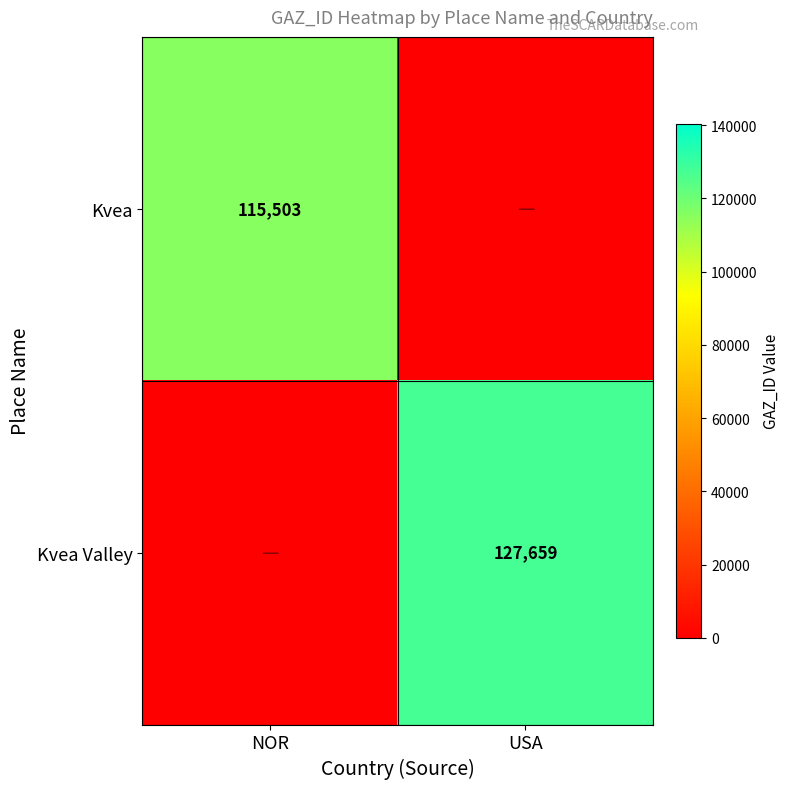

Is it true that Kvea Valley equals 33784 at USA?

False